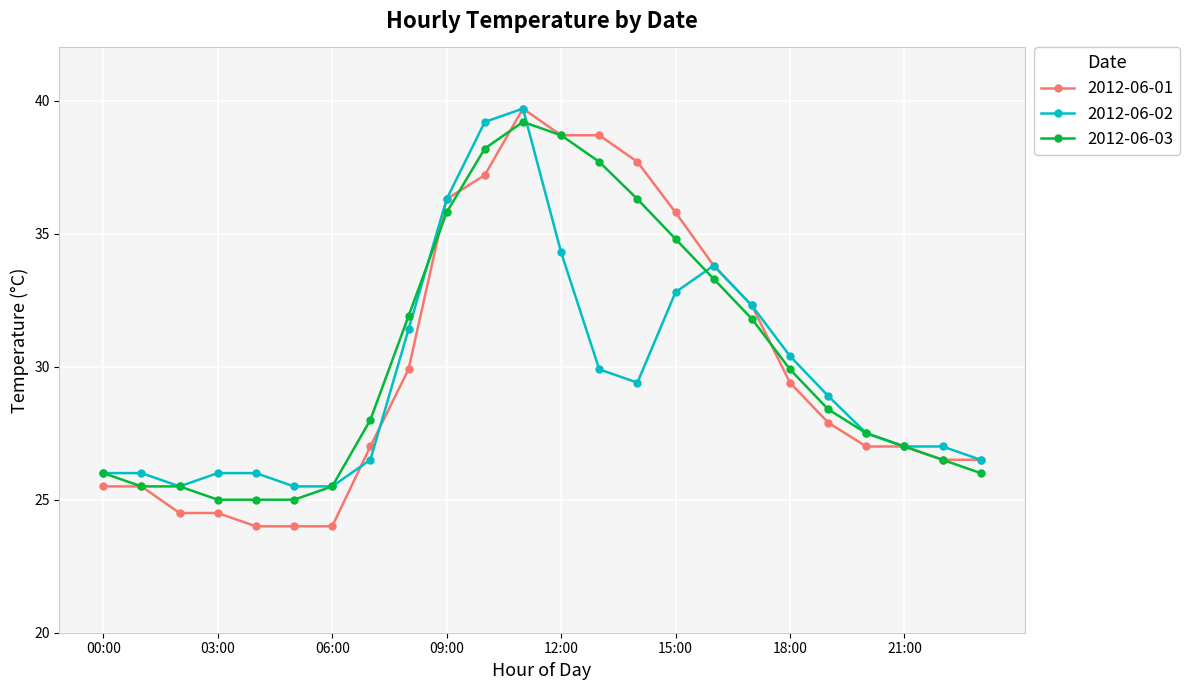

What is the maximum value shown in the chart?

39.7